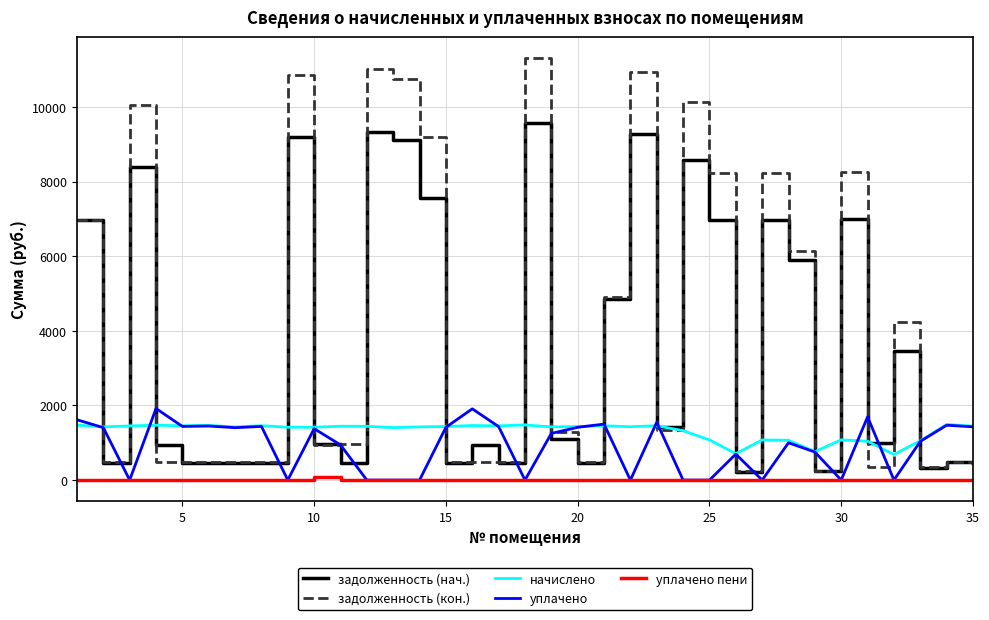

What is the highest value of the уплачено series?

1917.6